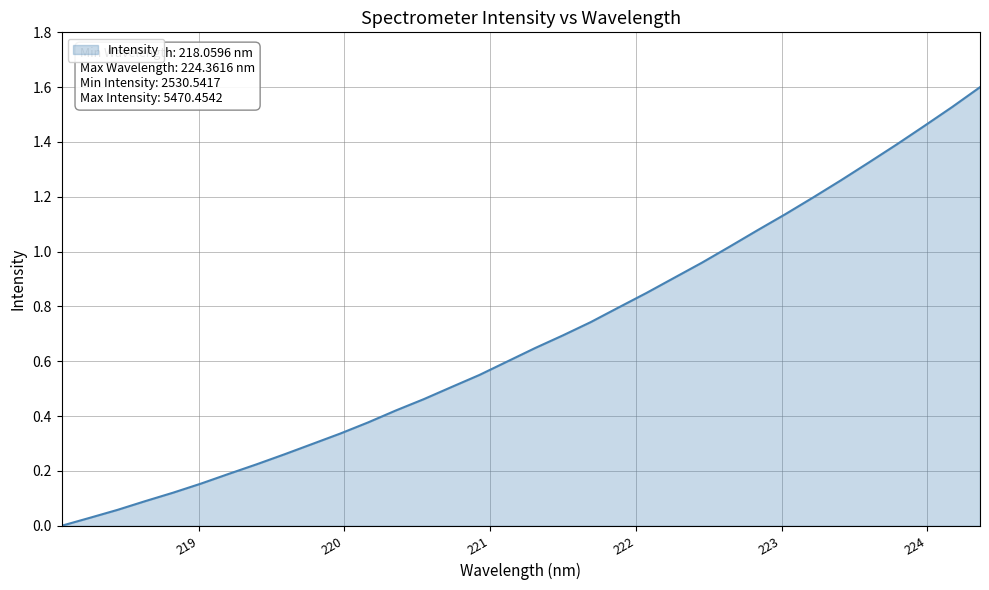

What is the difference between the maximum and minimum values?

1.6